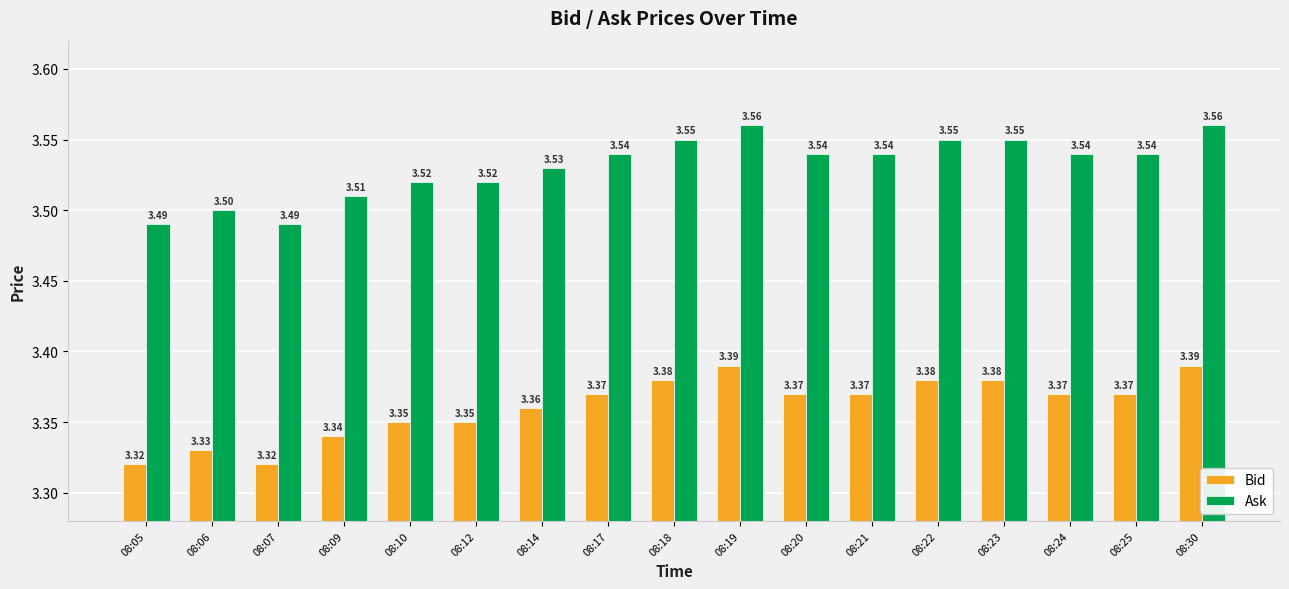

What is the difference between the second highest and minimum values in the Bid series?

0.1